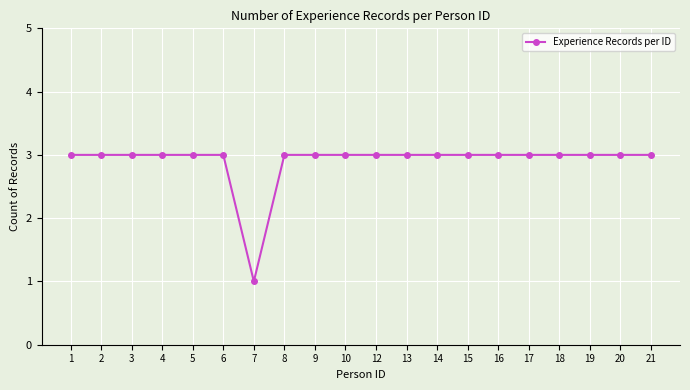

What is the value of the 15th point from the left?

3